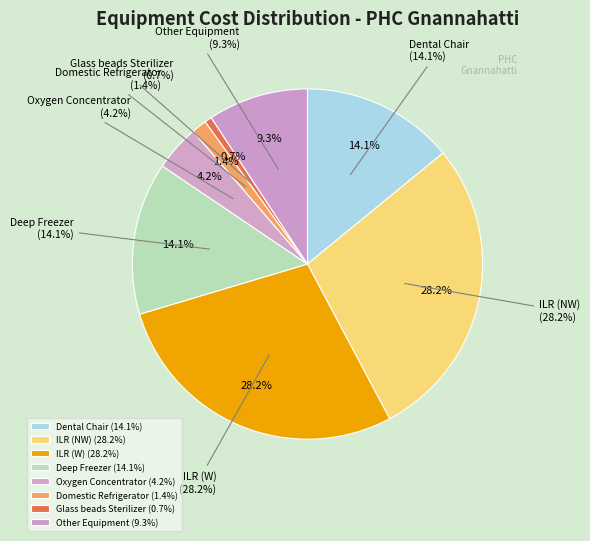

Between Oxygen Concentrator and Domestic Refrigerator, which is larger?

Oxygen Concentrator